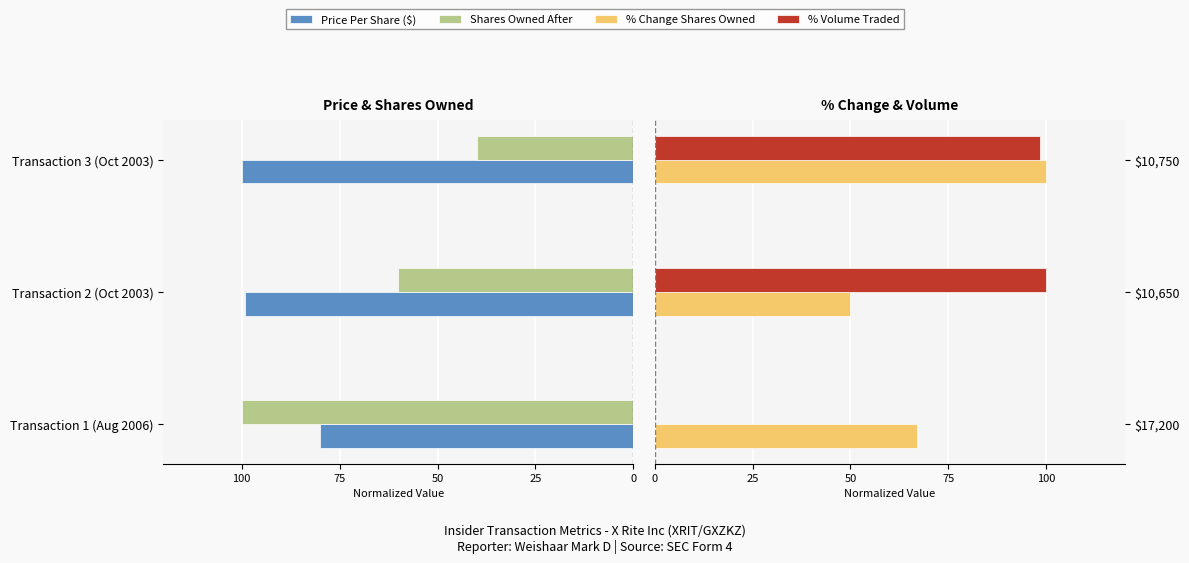

The value of % Volume Traded at $10,650 is 100.0. True or false?

True